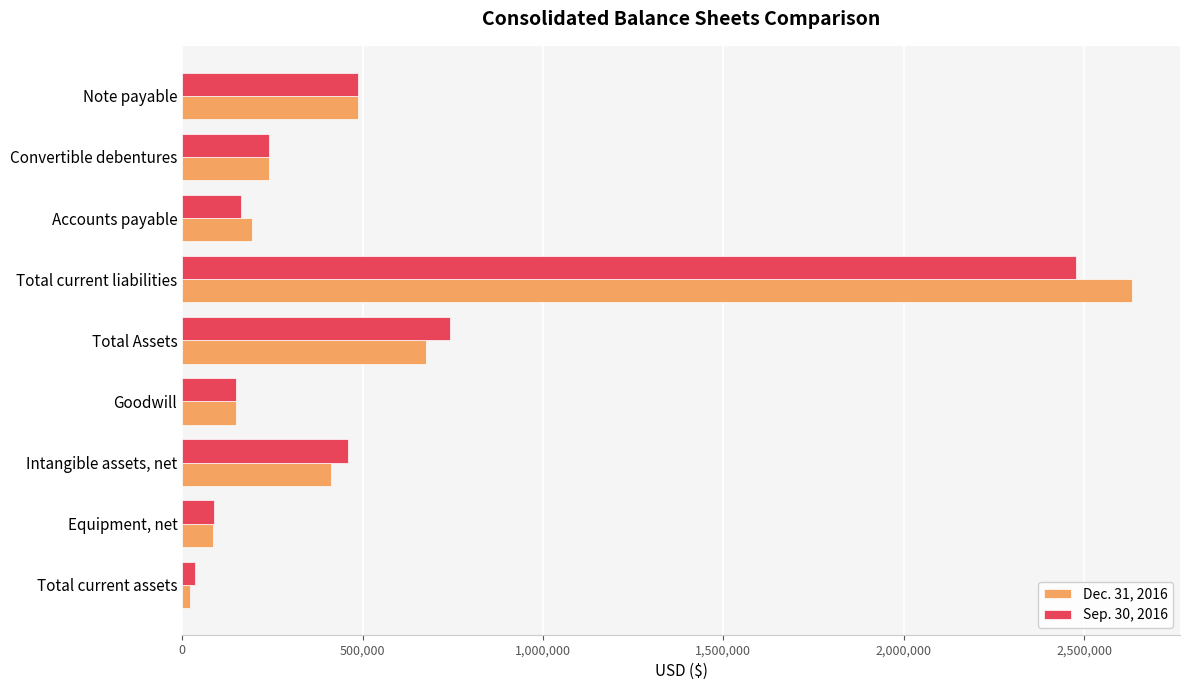

Which series has the largest range (max minus min)?

Dec. 31, 2016